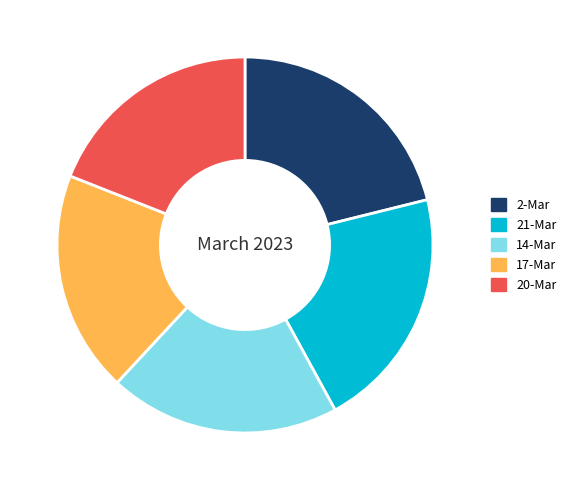

Combined, do 20-Mar and 17-Mar account for over 50%?

No